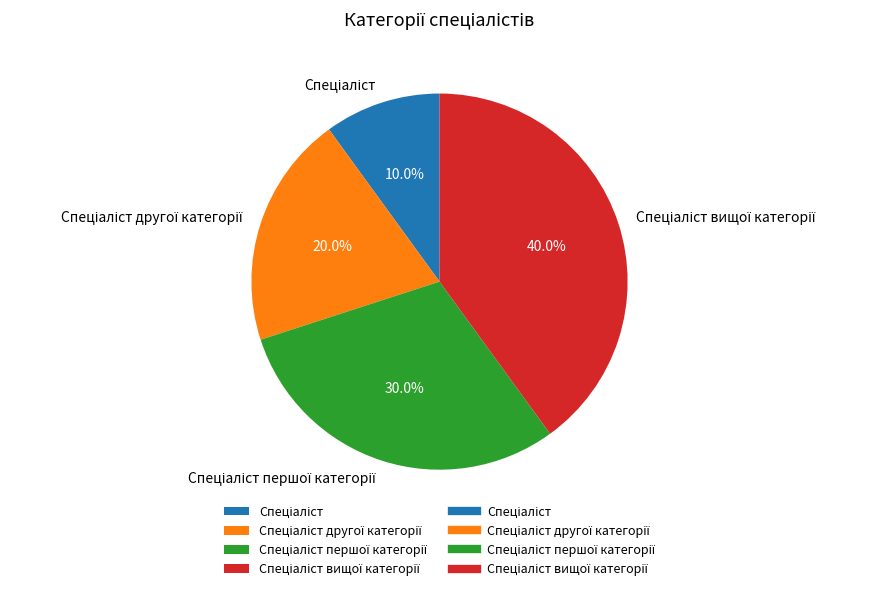

Does any single category account for the majority?

No